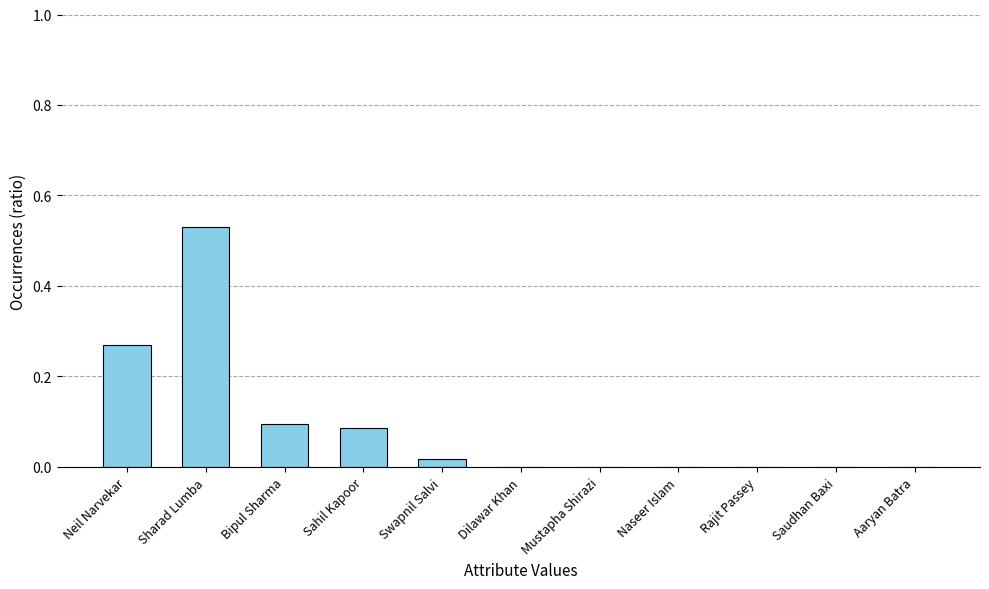

How many distinct data groups are displayed?

1